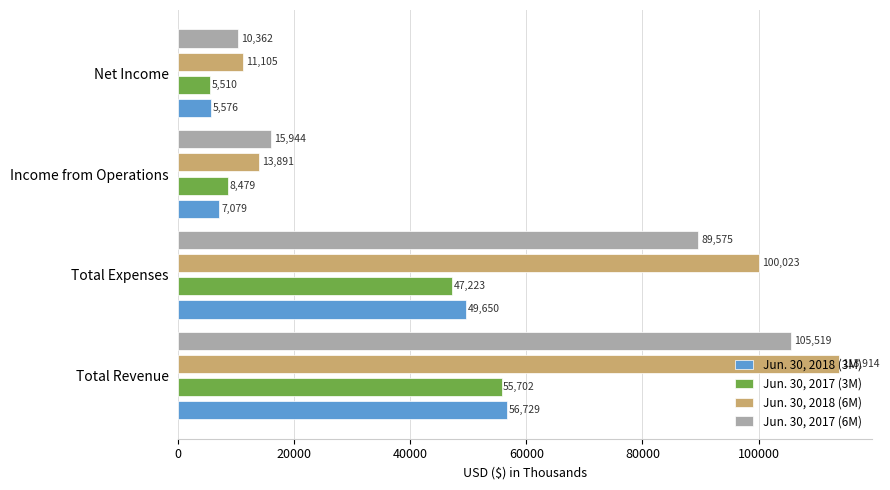

Which series has the widest spread of values?

Jun. 30, 2018 (6M)